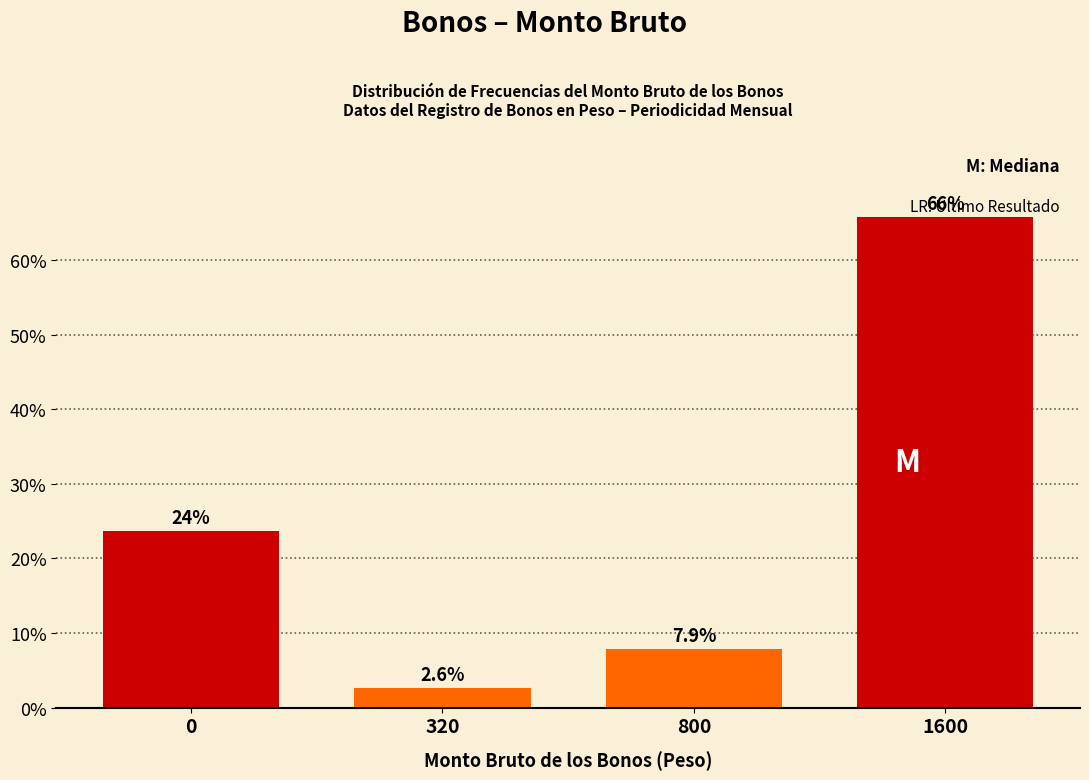

Reading left to right, transcribe all the data shown in this chart.

0=23.7	320=2.6	800=7.9	1600=65.8